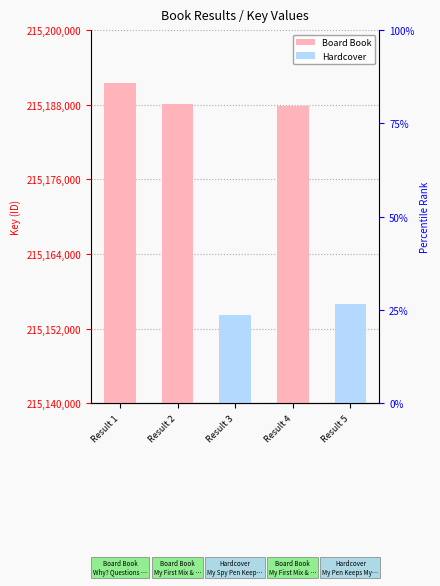

Are the bars horizontal?

No